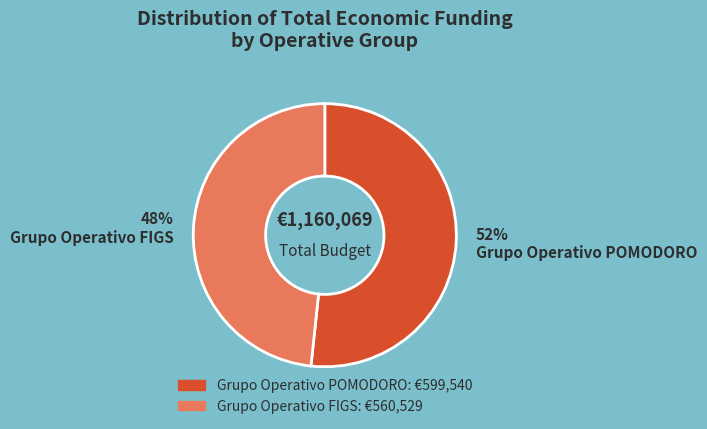

To the nearest percent, what is the average slice percentage?

50%